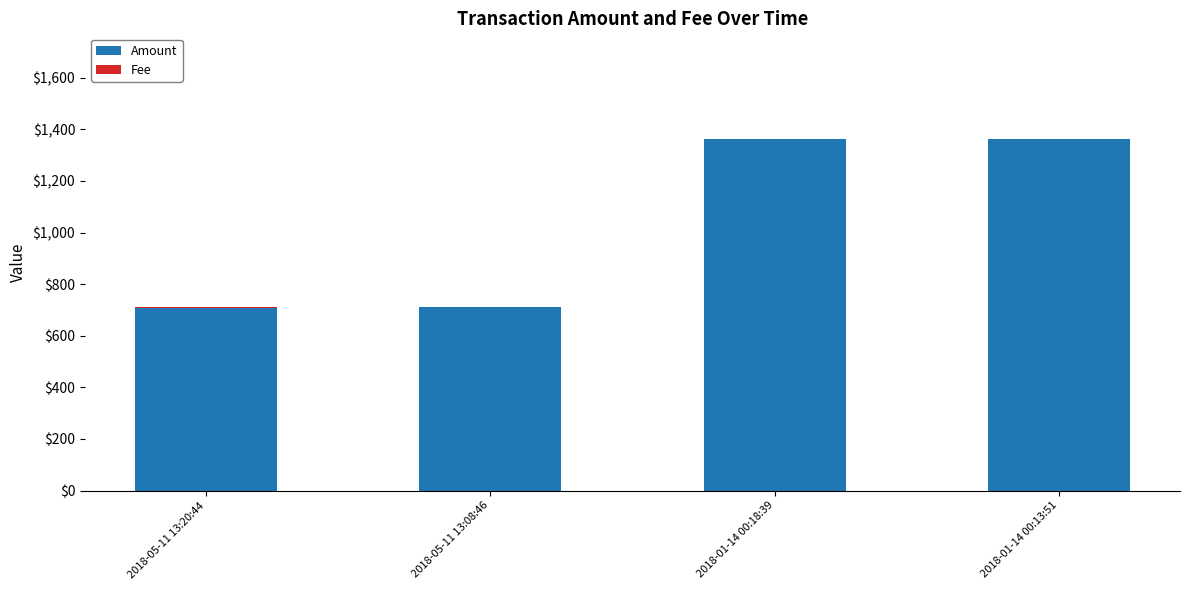

Is it true that Amount equals 985 at 2018-05-11 13:20:44?

False